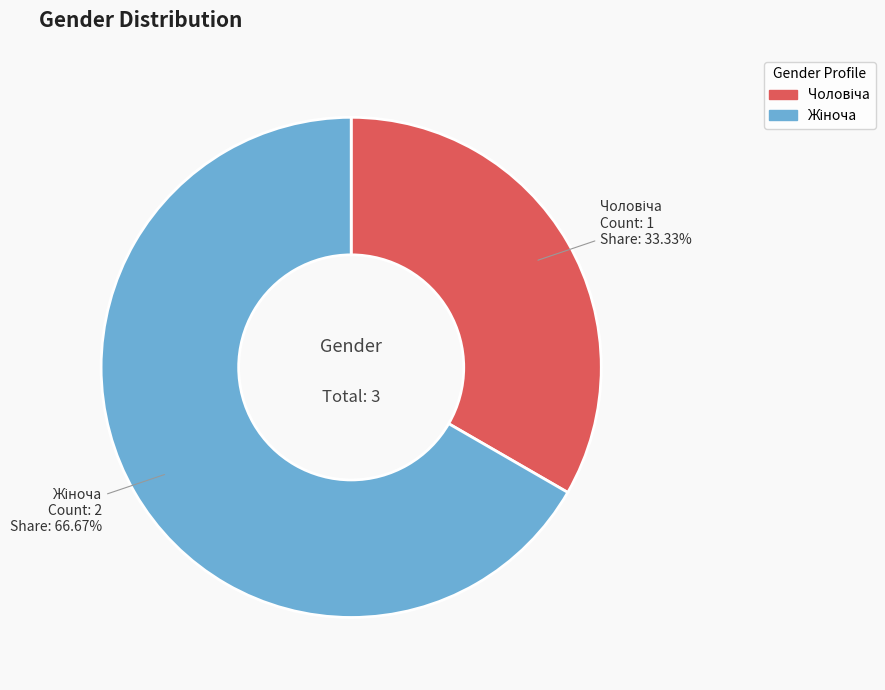

What is the ratio of the value at Жіноча to the value at Чоловіча?

2.0